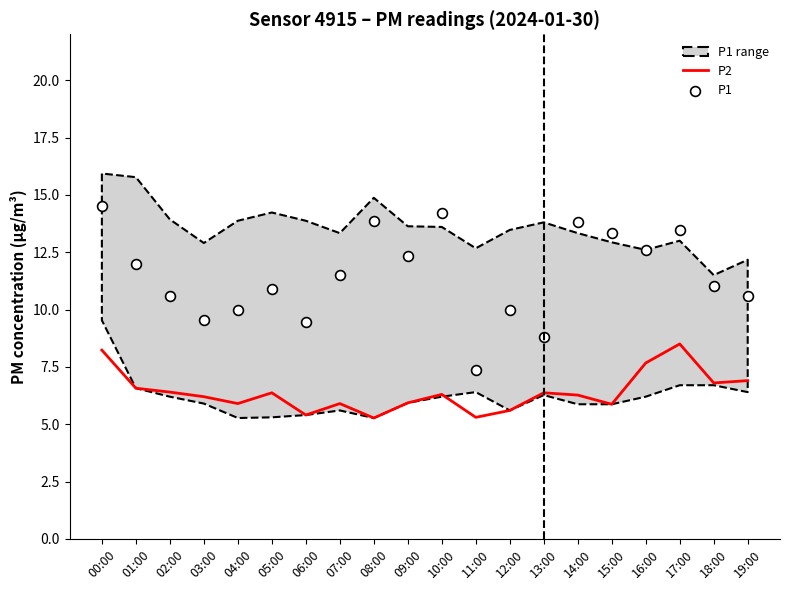

Which series has the largest total across all categories?

P1